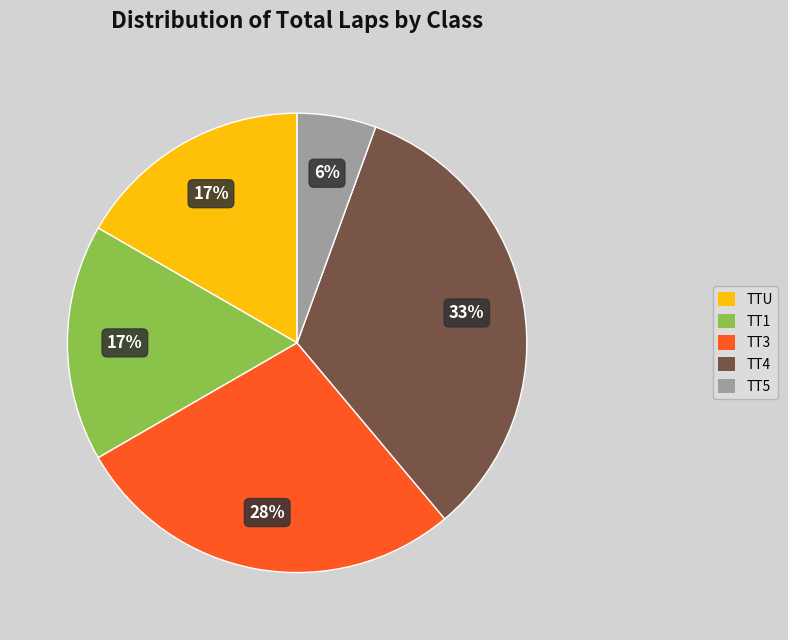

Count the number of slices in the pie.

5